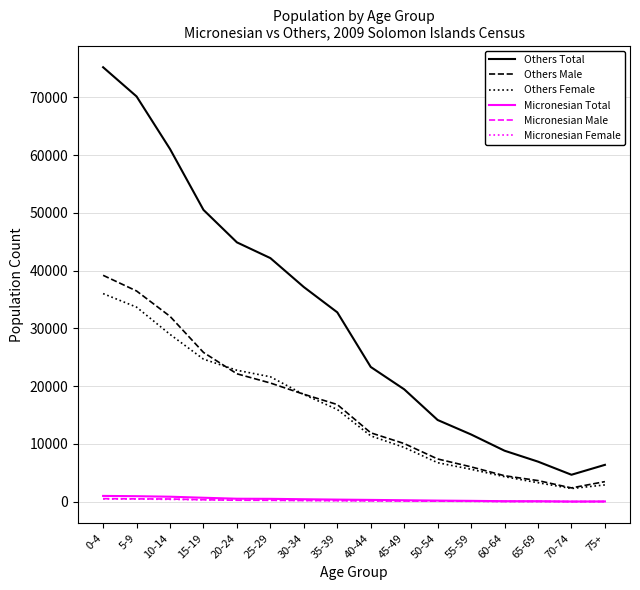

What position from the left is 50-54?

11